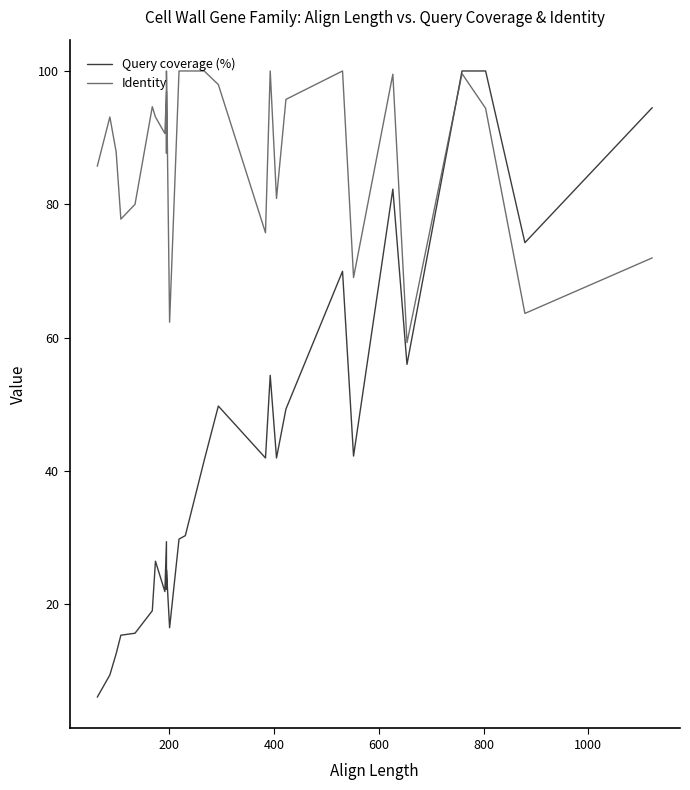

How many lines are shown in the chart?

2